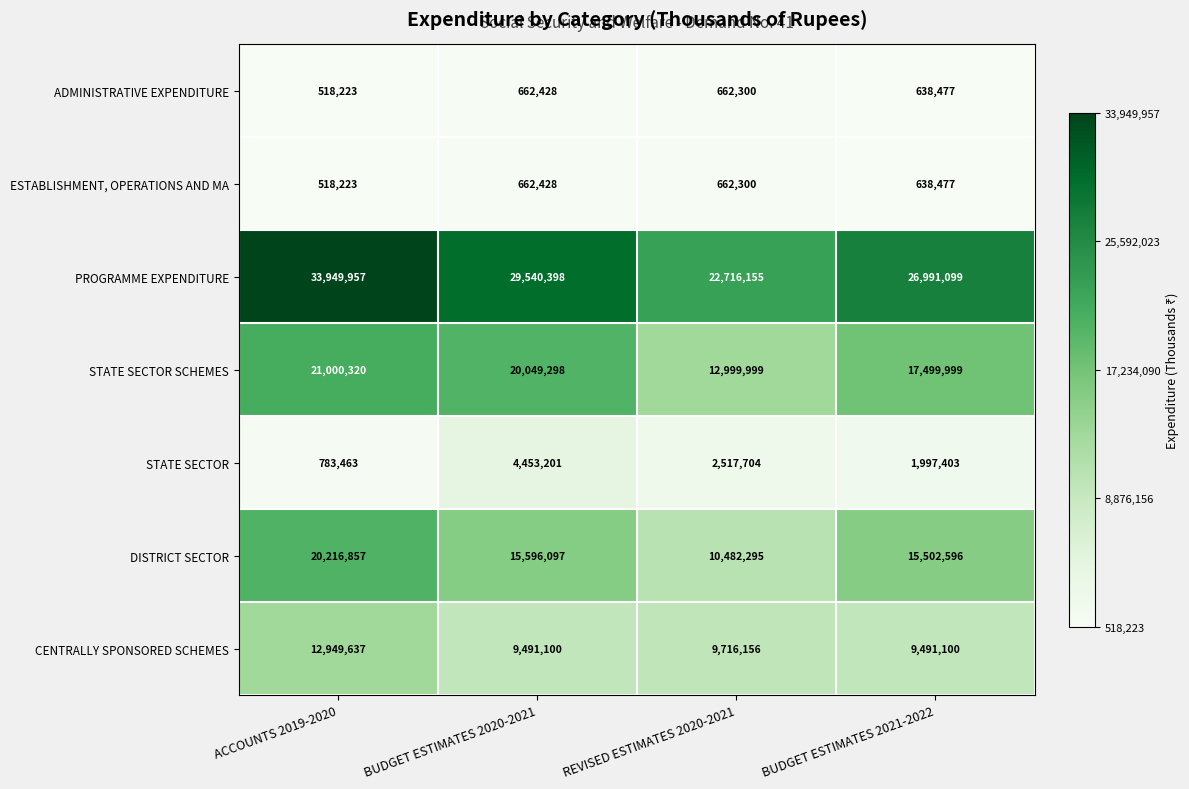

Which series has the widest spread of values?

PROGRAMME EXPENDITURE